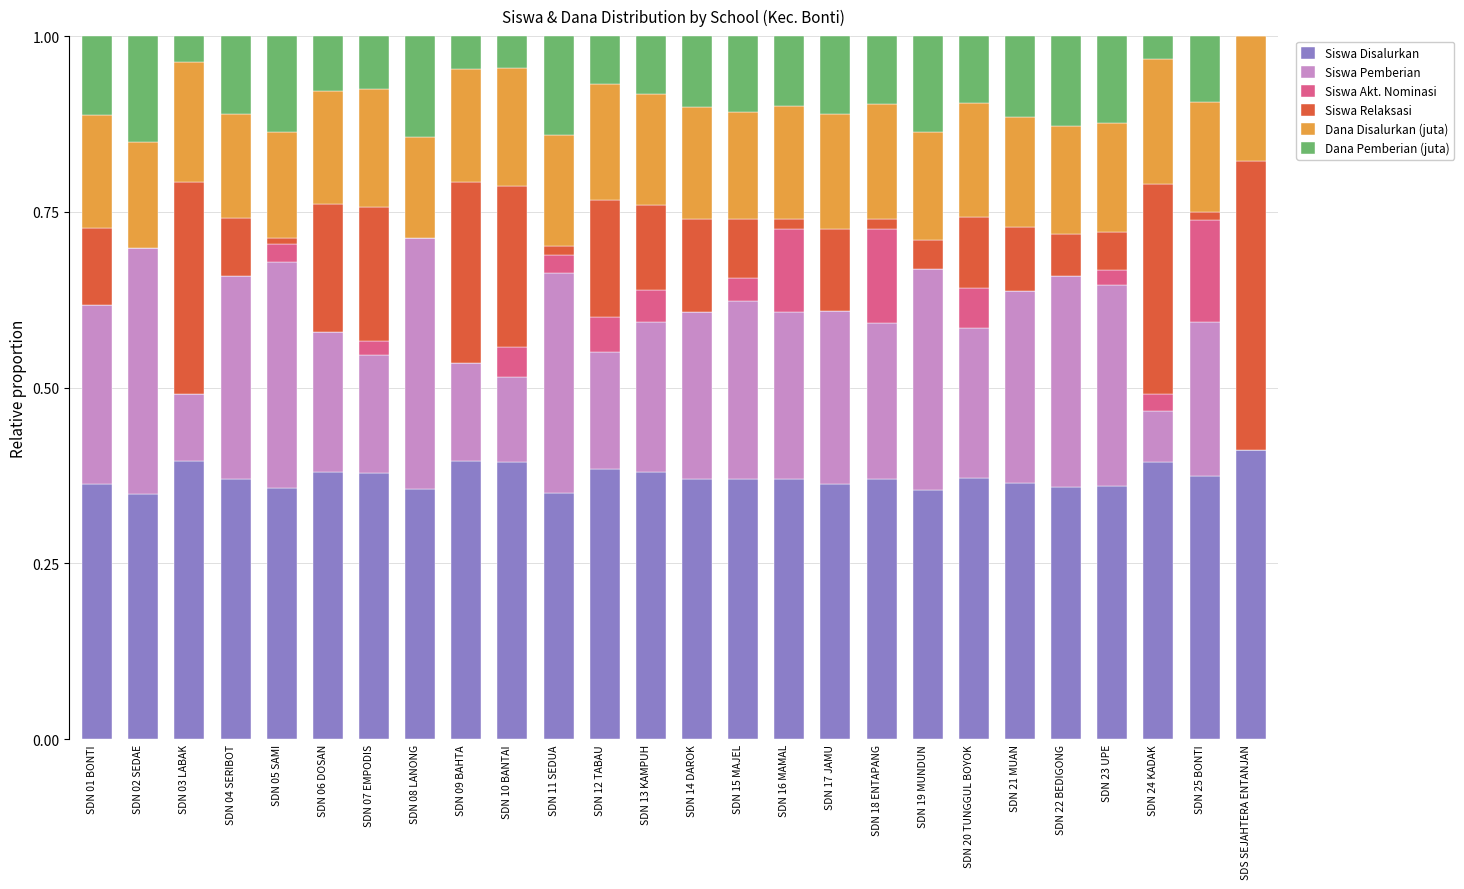

Does the chart contain stacked bars?

Yes